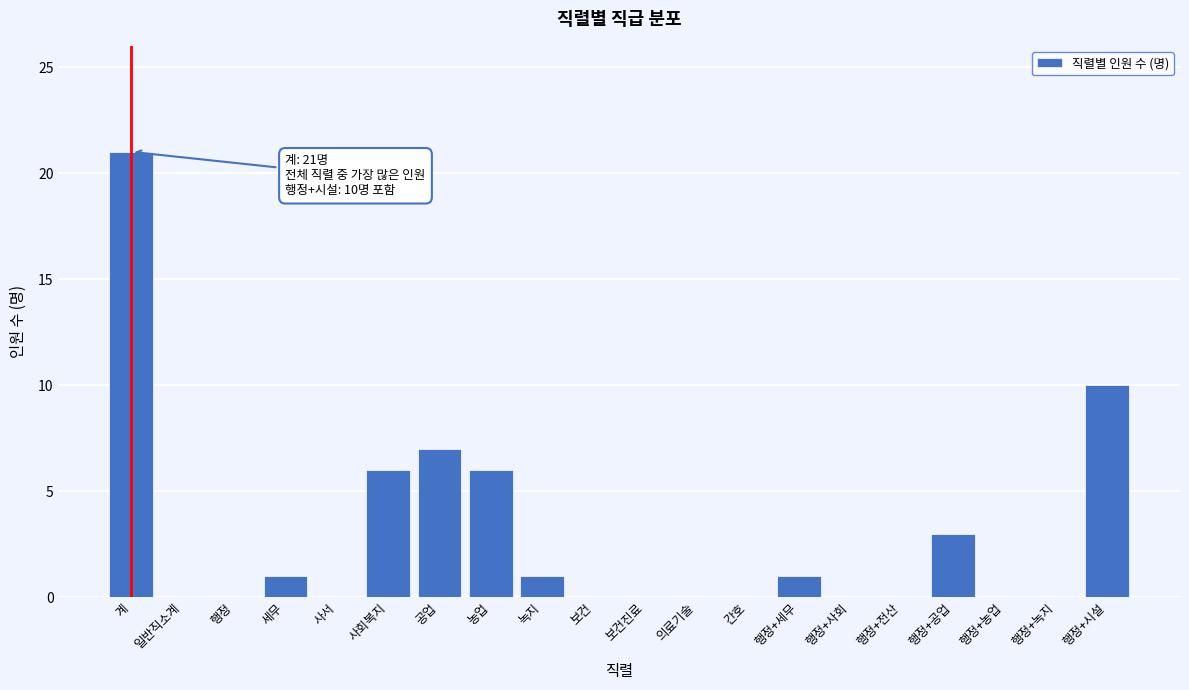

Reading right to left, what are all the values shown in this chart?

행정+시설=10	행정+녹지=0	행정+농업=0	행정+공업=3	행정+전산=0	행정+사회=0	행정+세무=1	간호=0	의료기술=0	보건진료=0	보건=0	녹지=1	농업=6	공업=7	사회복지=6	사서=0	세무=1	행정=0	일반직소계=0	계=21